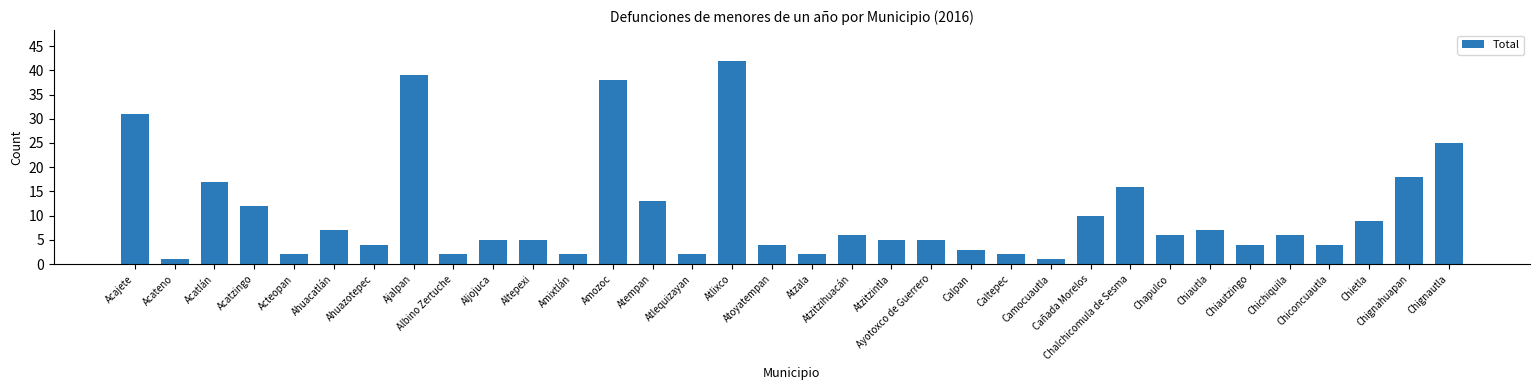

How many data points are less than 6?

17